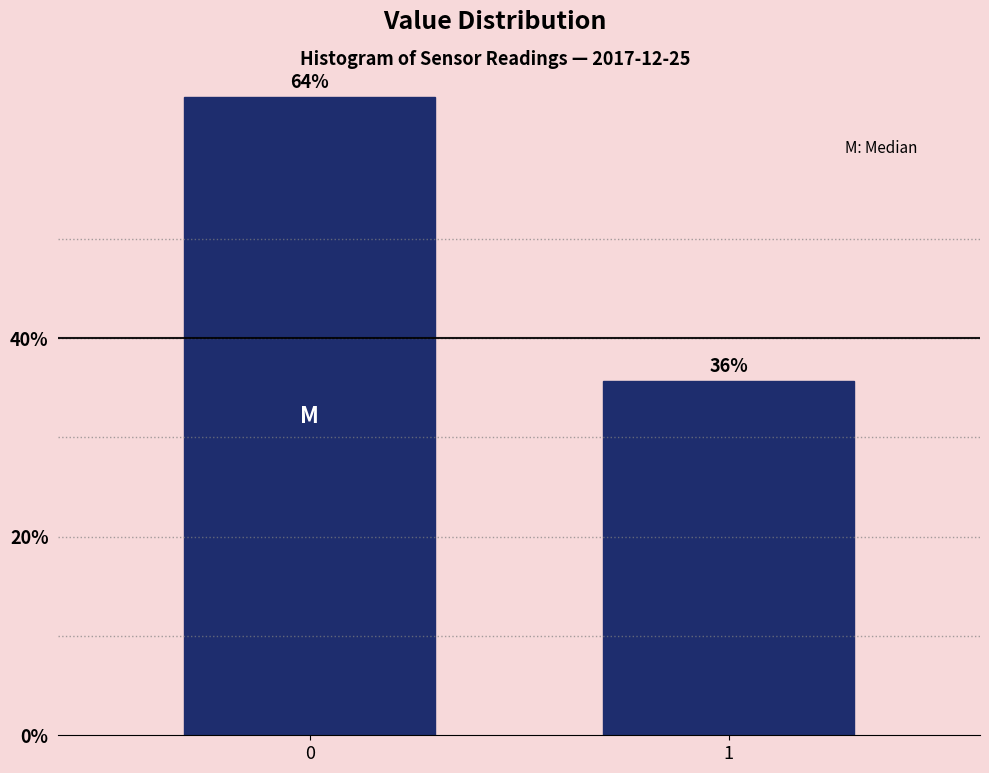

Rank the categories by value from highest to lowest.

0, 1